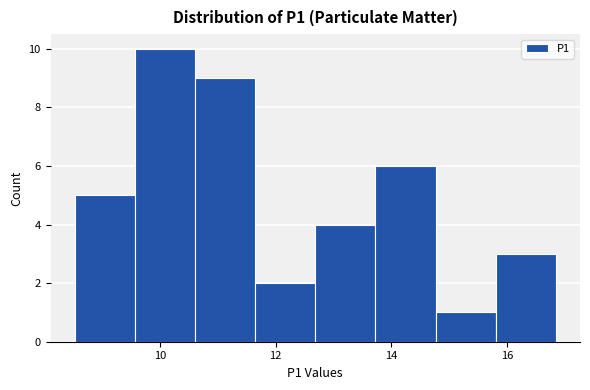

What is the height of the bar covering 12.6 to 13.8 on the x-axis? Neither the bar edges nor the heights are printed on the chart, so give them approximately, as read against the axes.

4